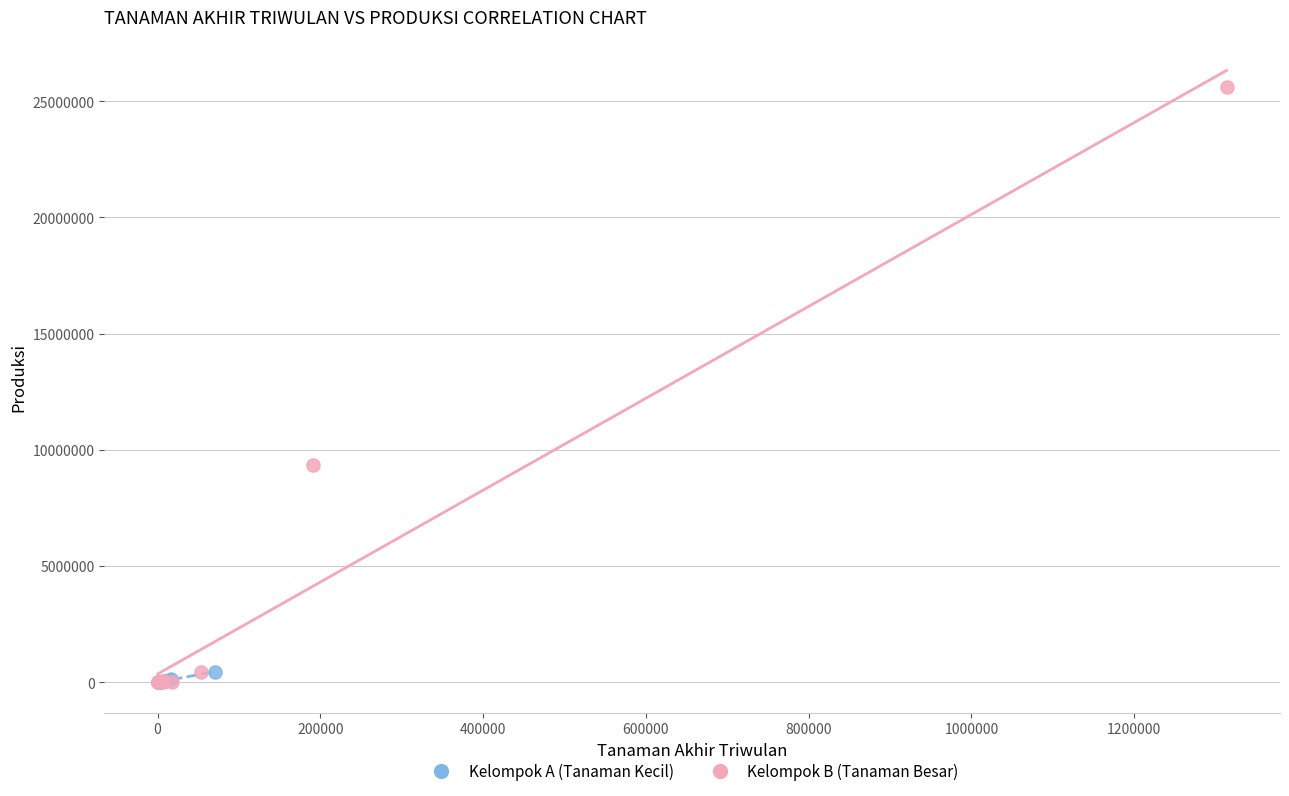

Which series has the widest spread of Y values?

Kelompok B (Tanaman Besar)